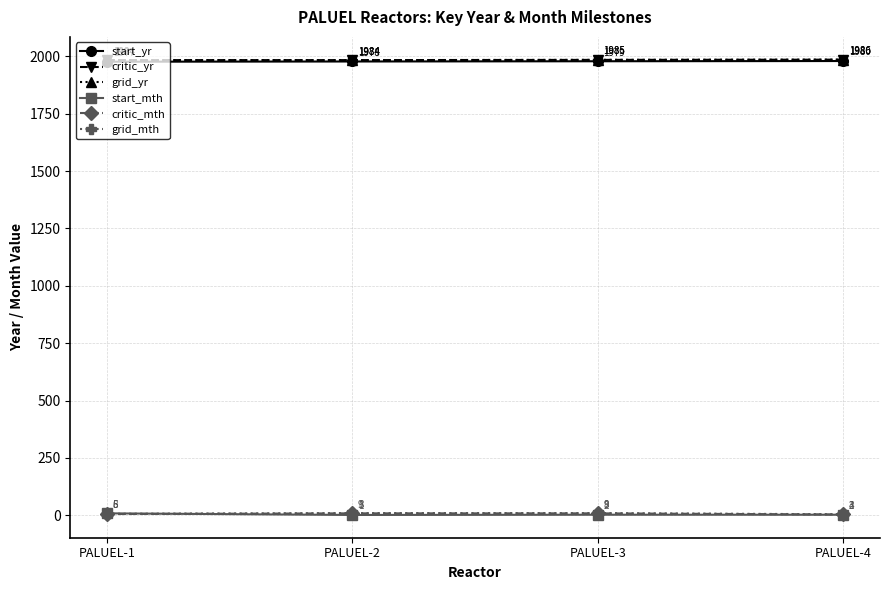

Does the chart have visible grid lines?

Yes